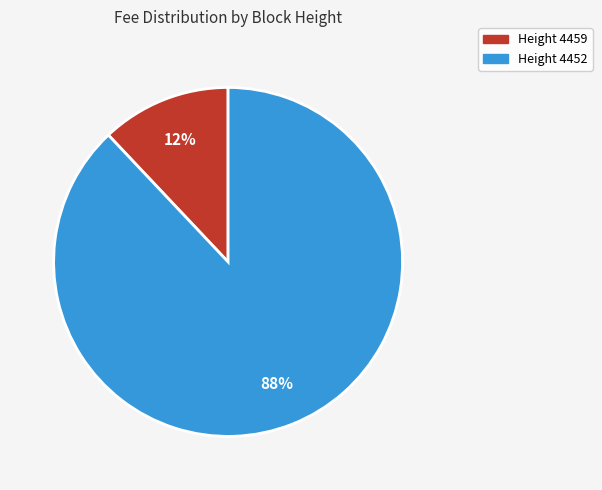

How many slices are in this pie chart?

2